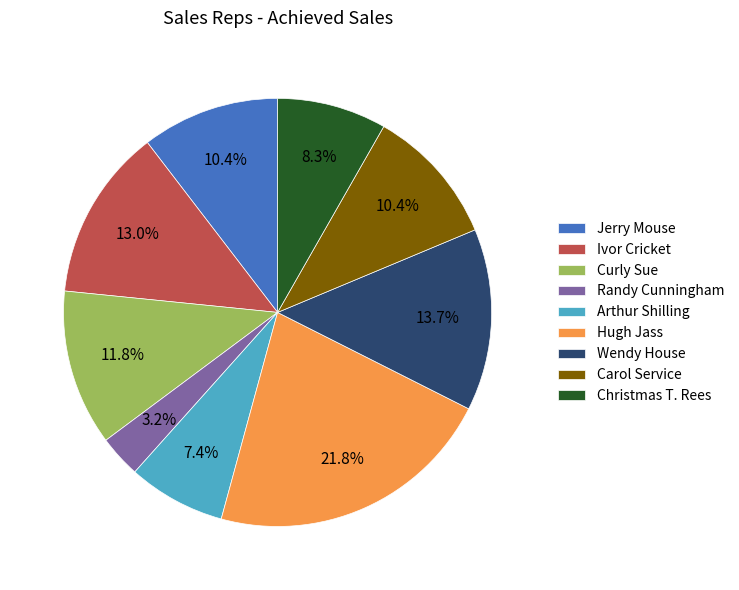

True or false: Ivor Cricket accounts for 1% of the total.

False